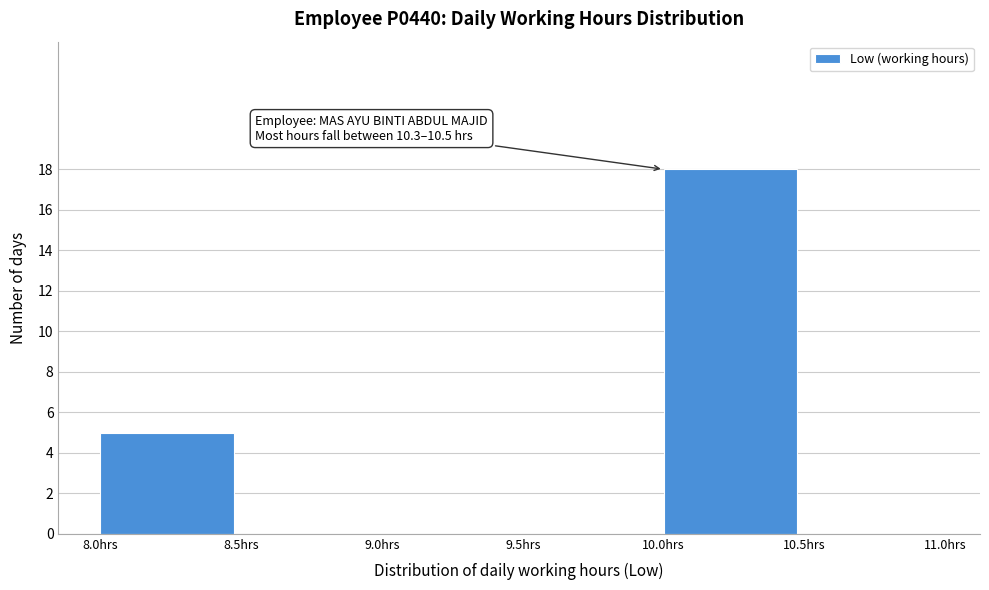

Which range on the x-axis has the tallest bar?

10.0 to 10.5